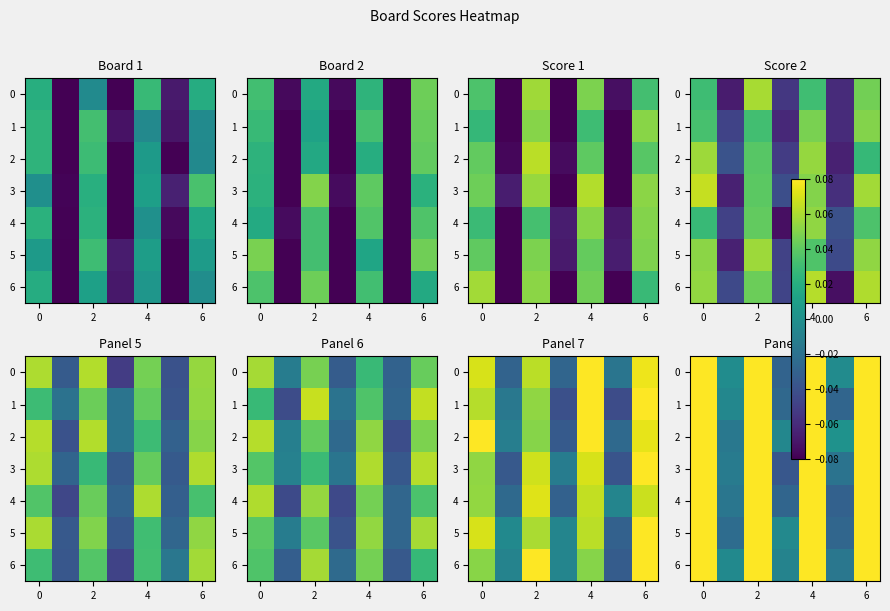

At how many categories does at least one series exceed 0?

5